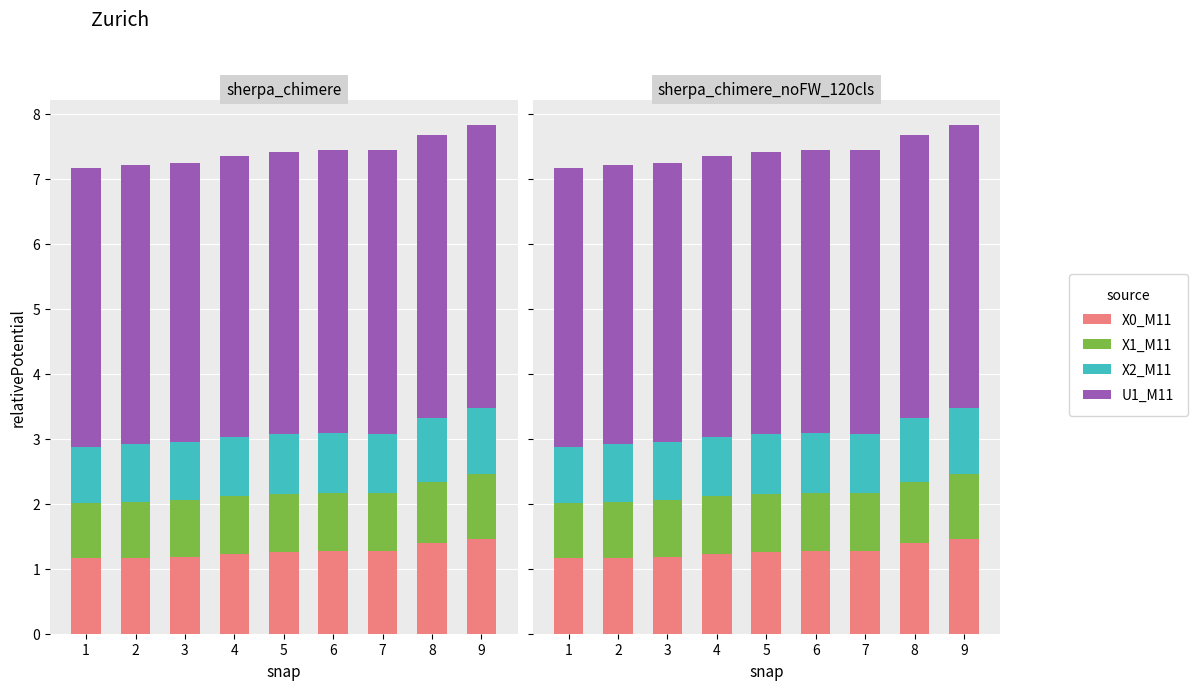

Reading left to right, list all the values displayed in this chart.

X0_M11: 1=1.2	2=1.2	3=1.2	4=1.2	5=1.3	6=1.3	7=1.3	8=1.4	9=1.5
X1_M11: 1=0.8	2=0.9	3=0.9	4=0.9	5=0.9	6=0.9	7=0.9	8=0.9	9=1.0
X2_M11: 1=0.9	2=0.9	3=0.9	4=0.9	5=0.9	6=0.9	7=0.9	8=1.0	9=1.0
U1_M11: 1=4.3	2=4.3	3=4.3	4=4.3	5=4.3	6=4.4	7=4.4	8=4.4	9=4.4